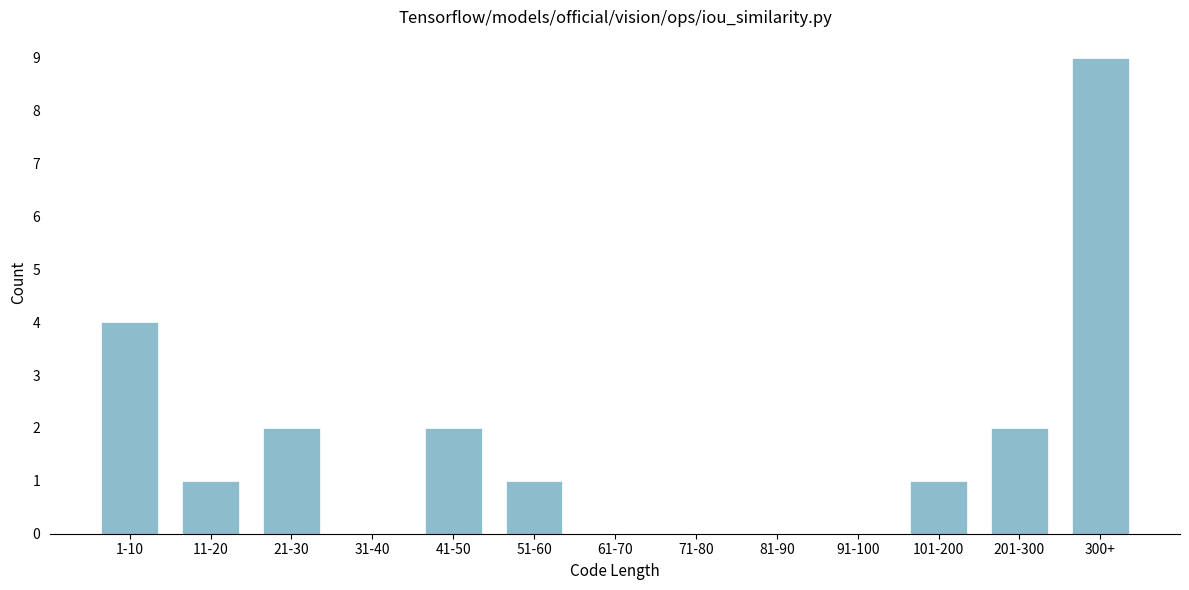

Reading left to right, transcribe all the data shown in this chart.

1-10=4	11-20=1	21-30=2	31-40=0	41-50=2	51-60=1	61-70=0	71-80=0	81-90=0	91-100=0	101-200=1	201-300=2	300+=9